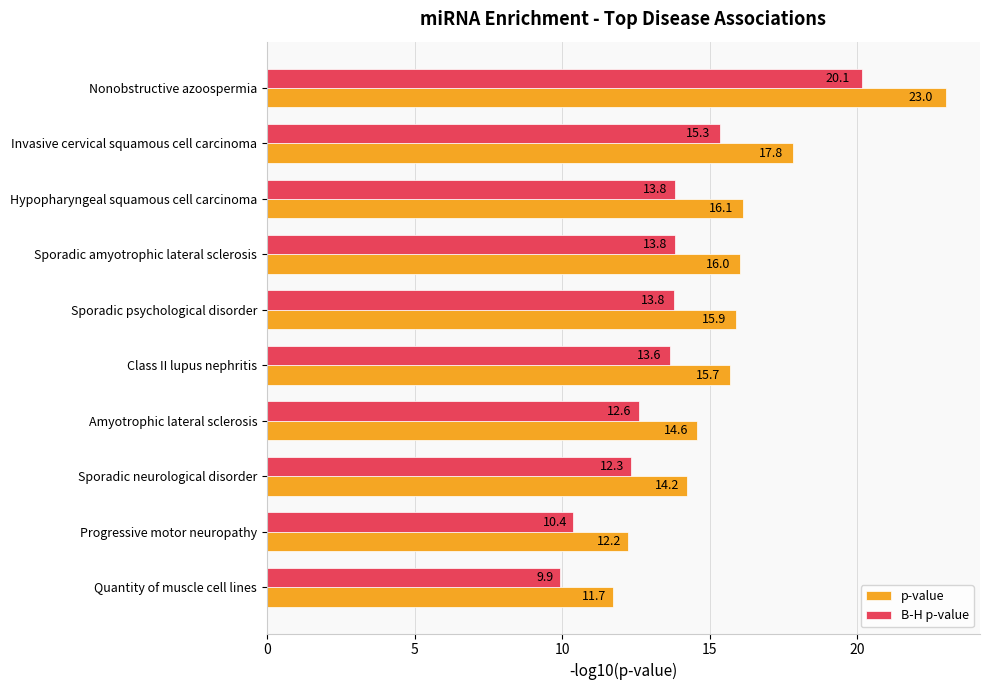

Which series has the largest range (max minus min)?

p-value